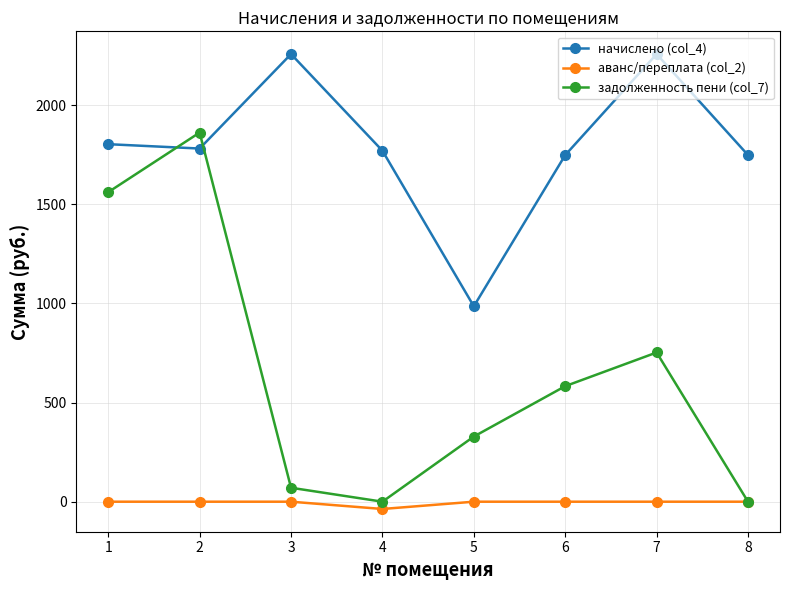

At which label does начислено (col_4) first exceed 1781?

1